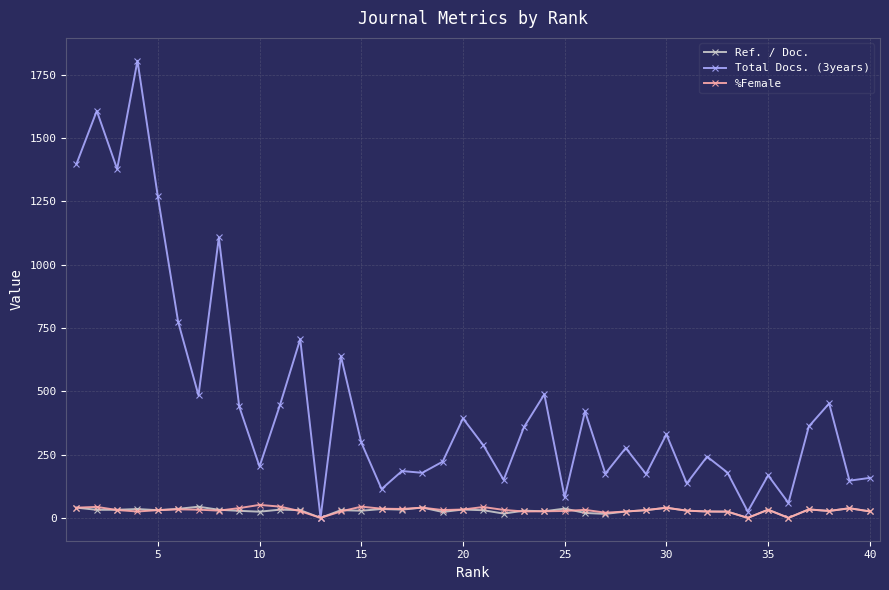

How many lines are shown in the chart?

3